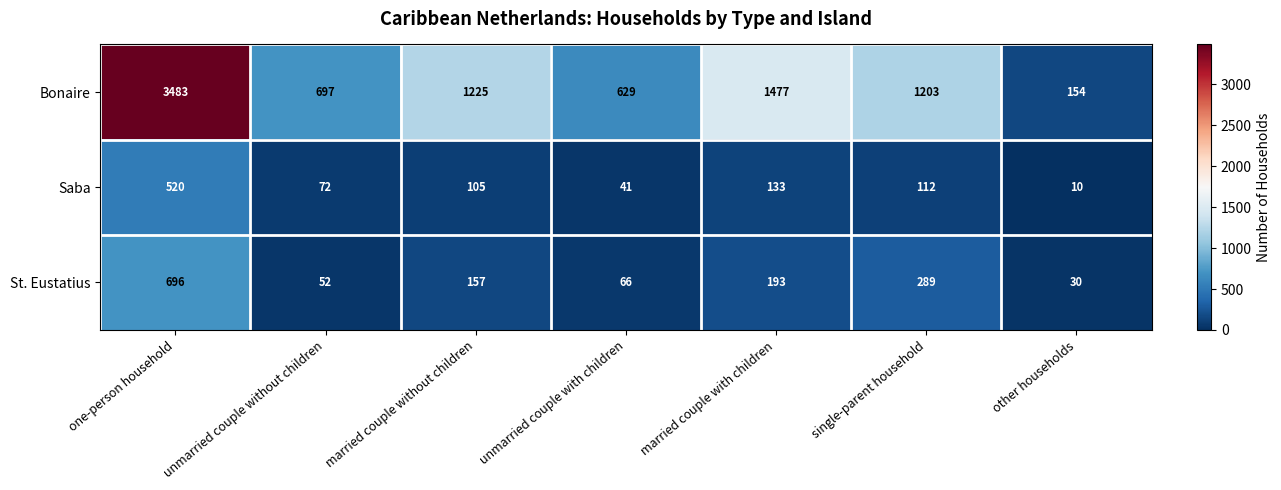

Which category has the lowest value in the Saba series?

other households